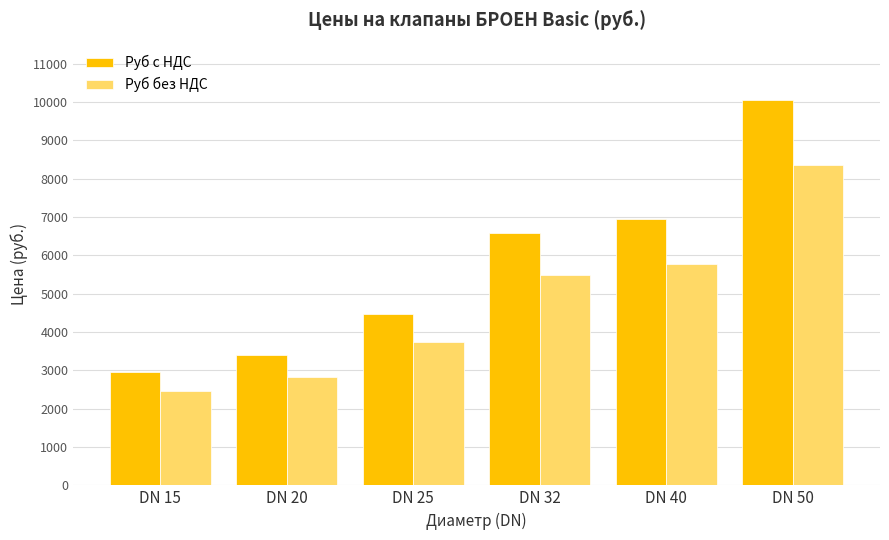

At which category is the sum across all series the highest?

DN 50